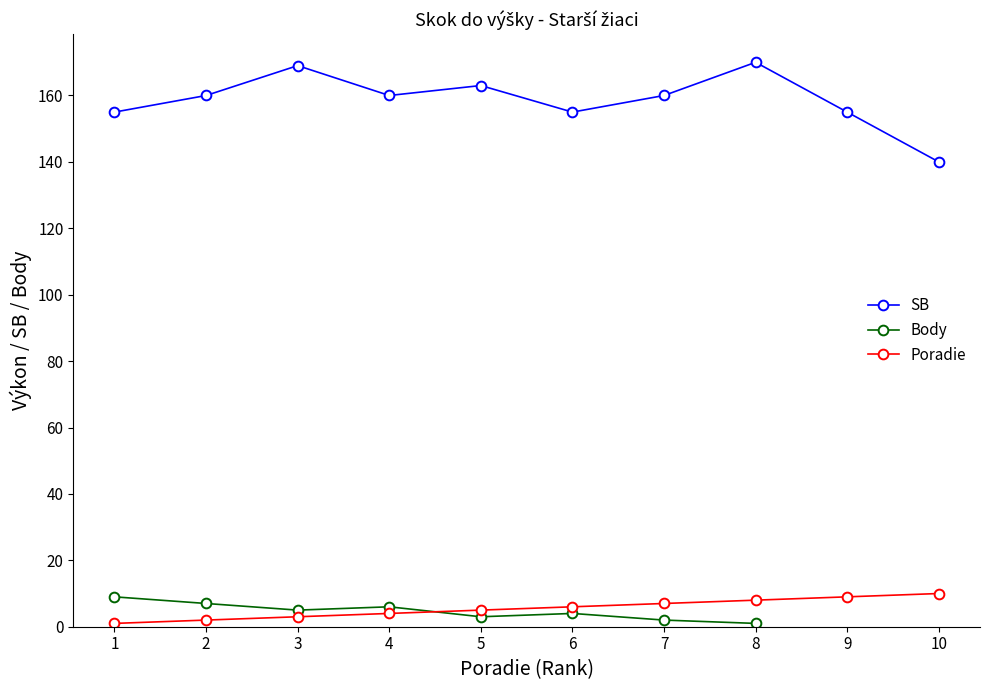

True or false: SB has a value of 155.0 at 1.

True